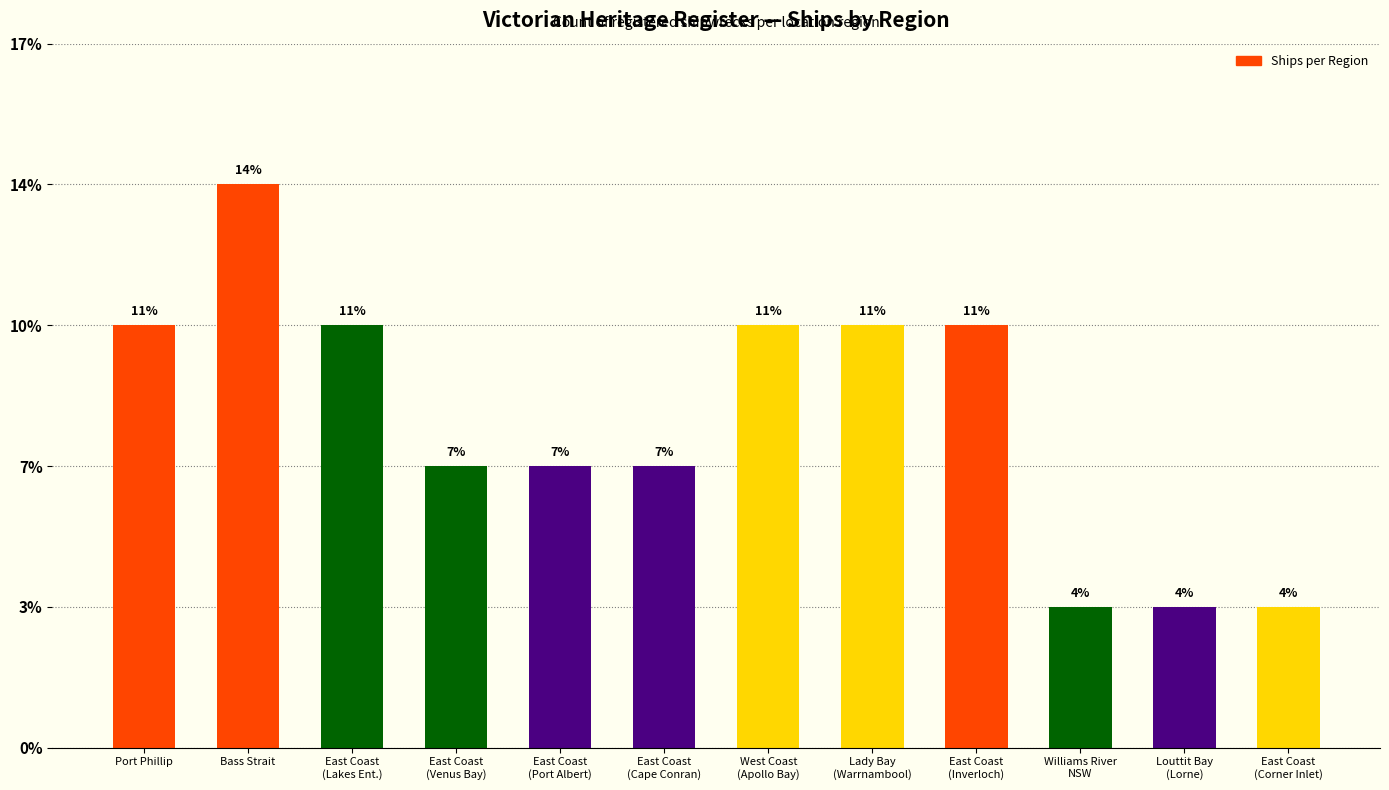

Reading left to right, transcribe all the data shown in this chart.

3	4	3	2	2	2	3	3	3	1	1	1